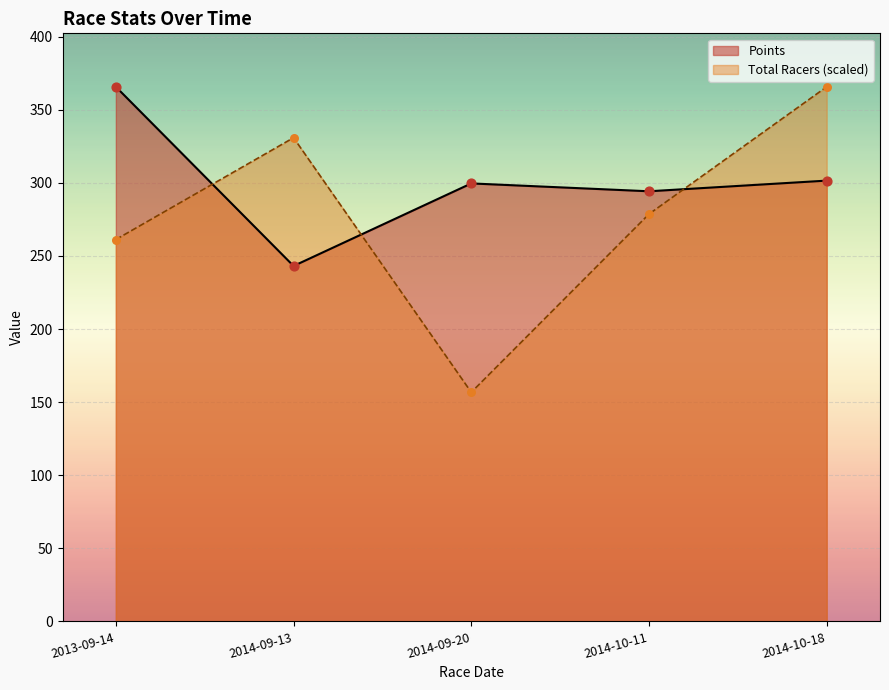

At how many categories does at least one series exceed 199?

5